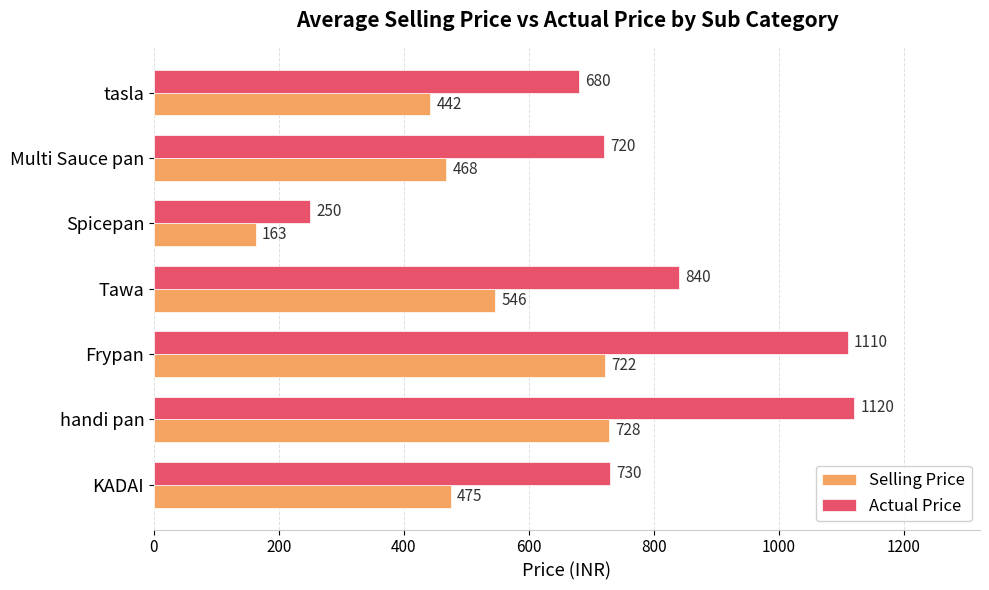

At how many categories does at least one series exceed 991?

2